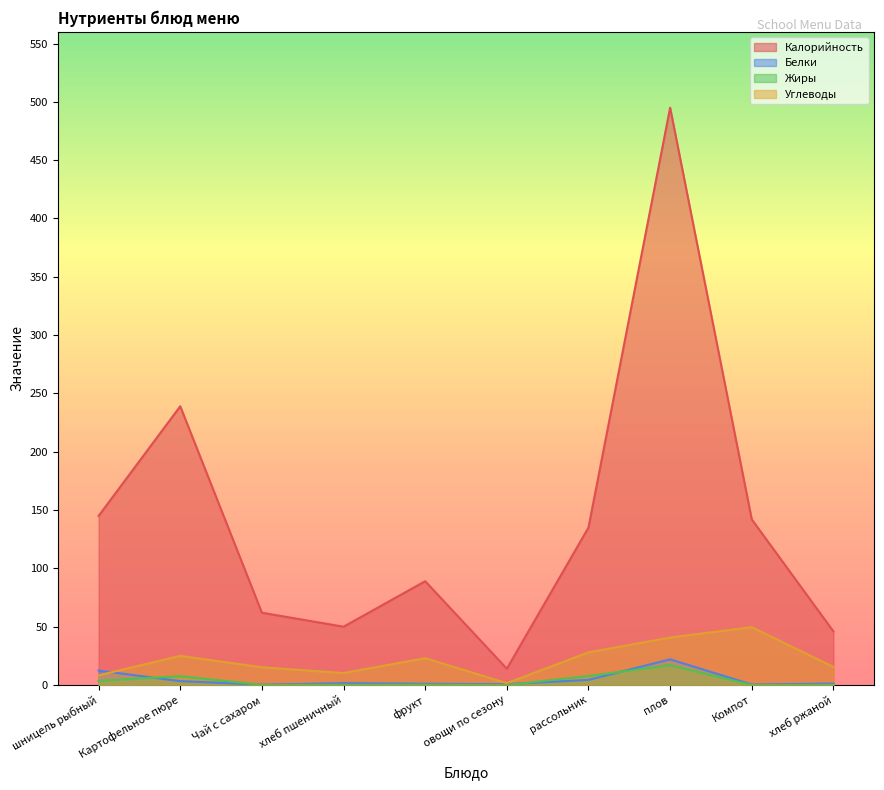

How many distinct data groups are displayed?

4